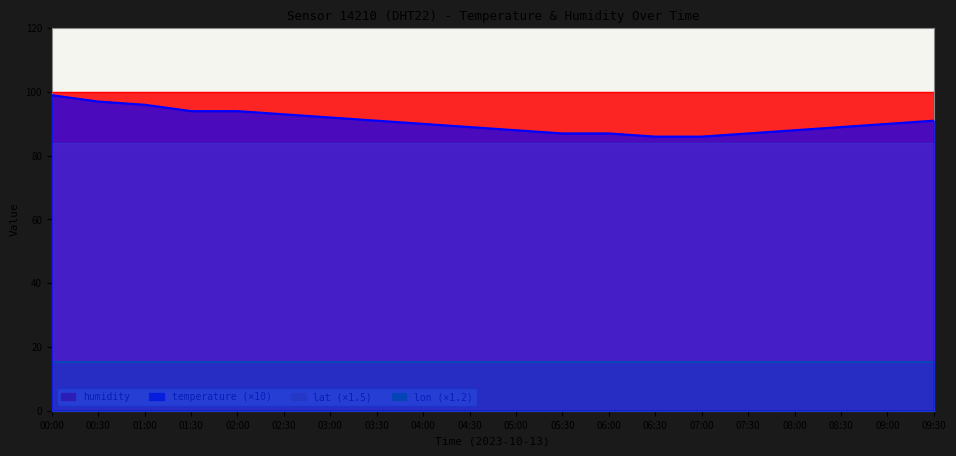

Which series has the largest total across all categories?

humidity